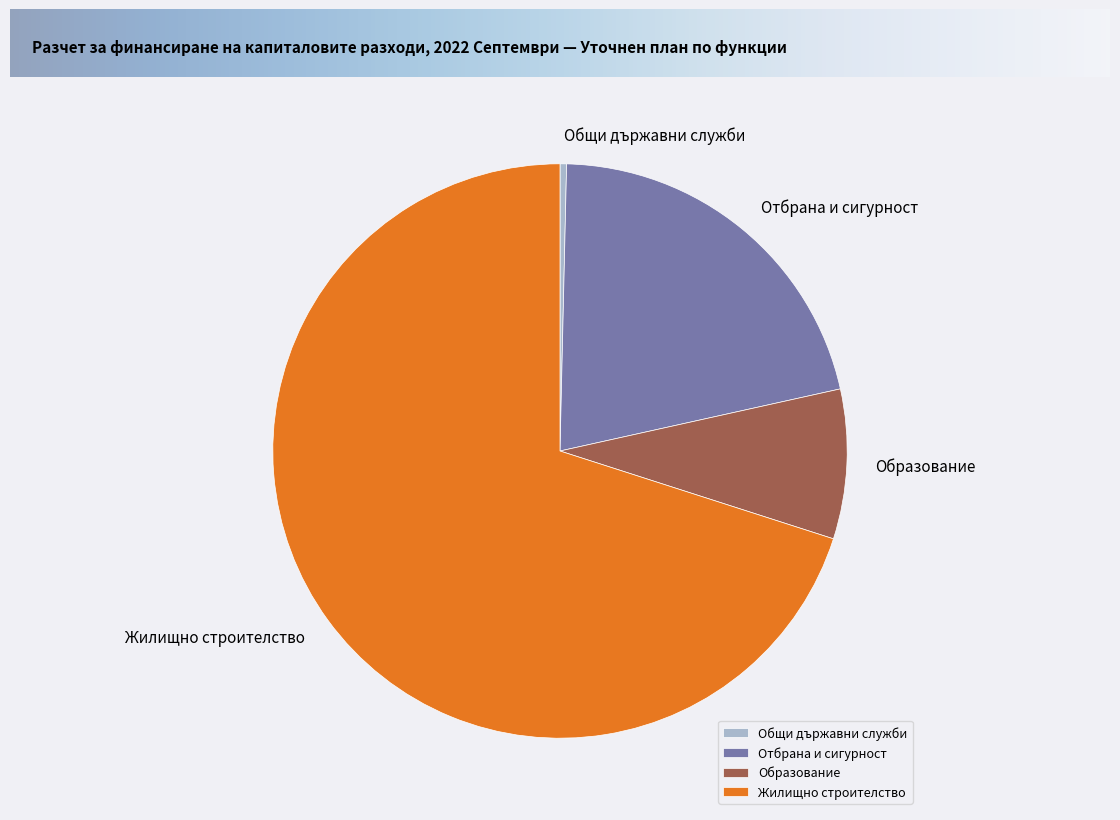

Is there a majority slice in this chart?

Yes